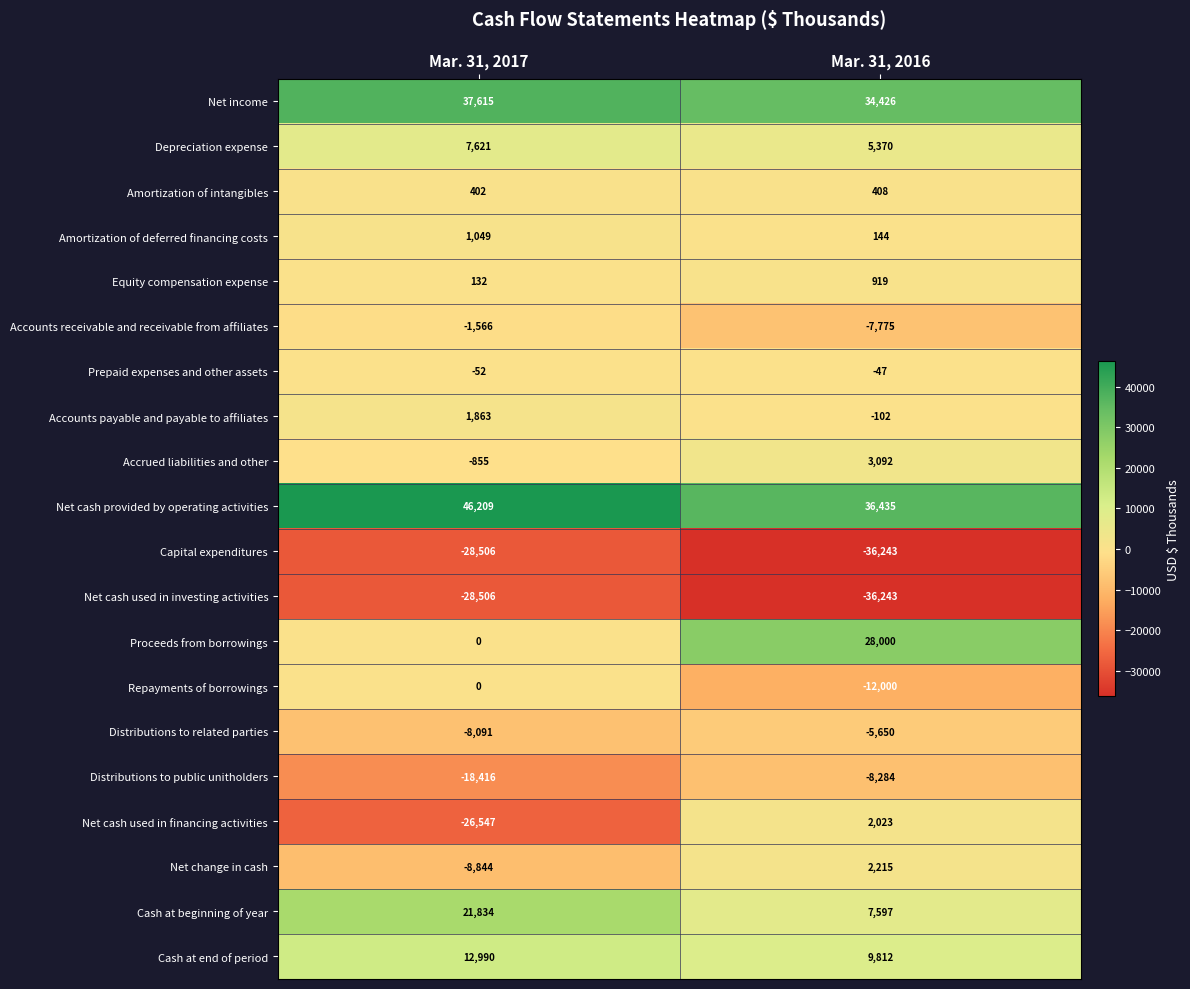

Which series changed the most between Mar. 31, 2017 and Mar. 31, 2016?

Net cash used in financing activities